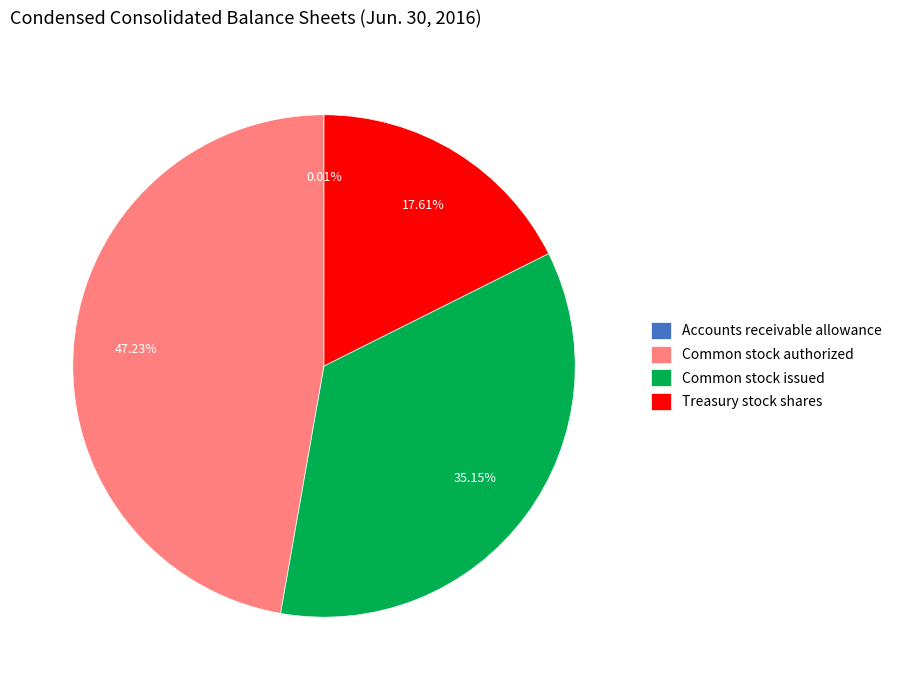

Is there any slice that represents more than half of the pie?

No